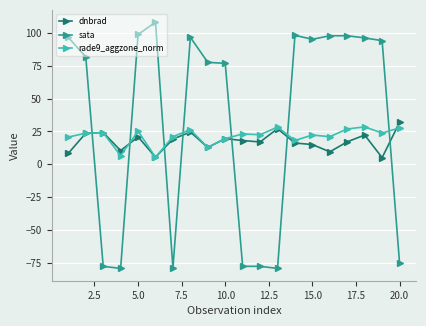

What is the value of the sata point at the 2nd from the left?

81.7